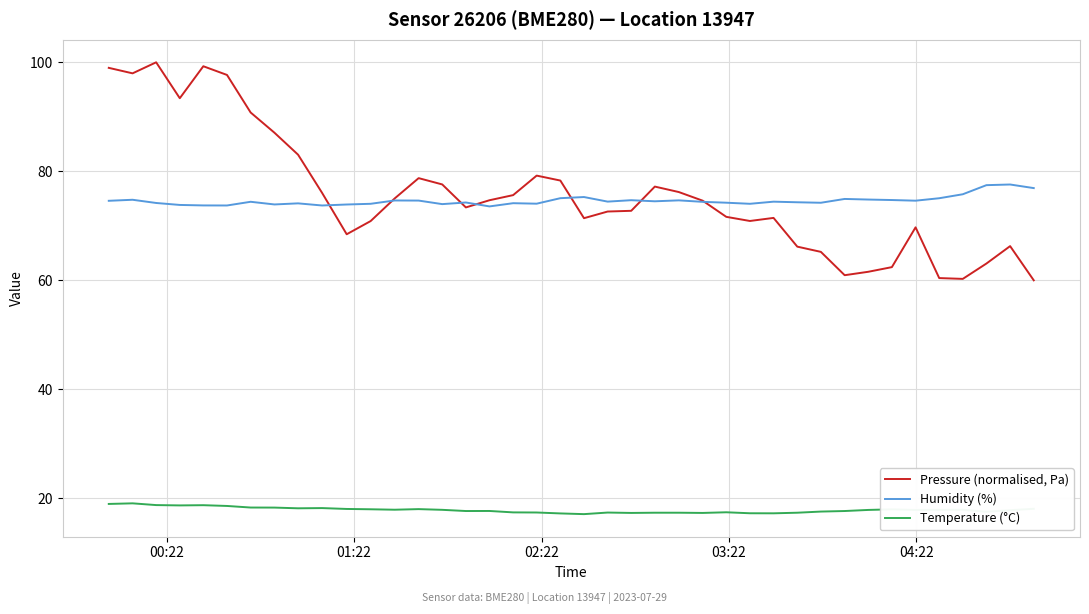

What is the lowest value of the Humidity (%) series?

73.6